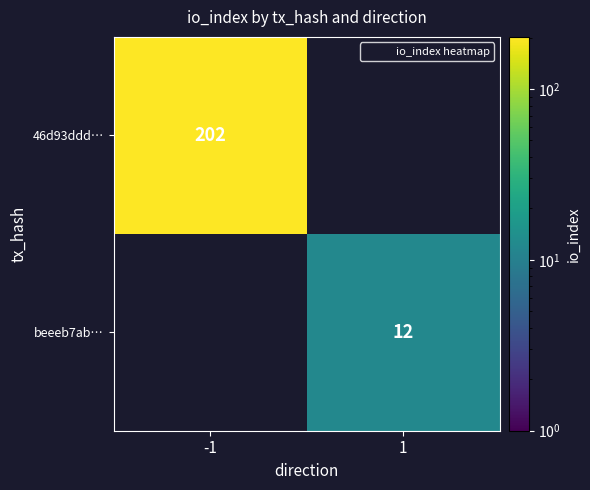

Is it true that 46d93ddd… equals 202.0 at -1?

True